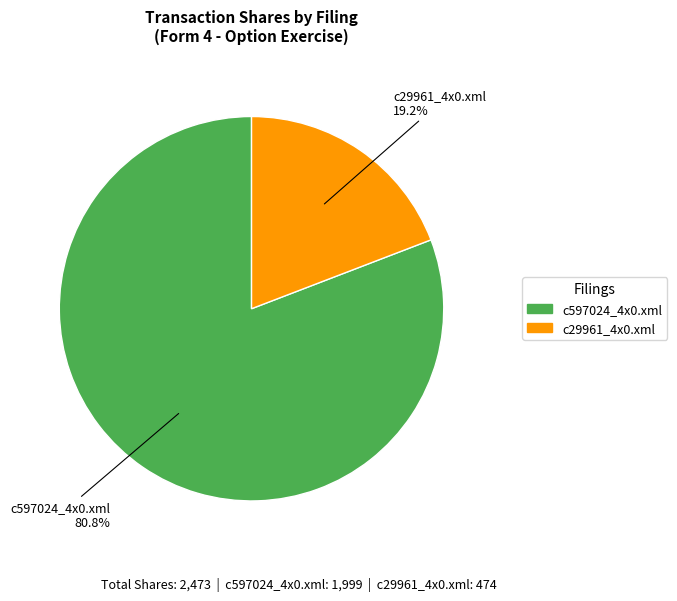

What percentage is the c597024_4x0.xml slice, to the nearest percent?

81%